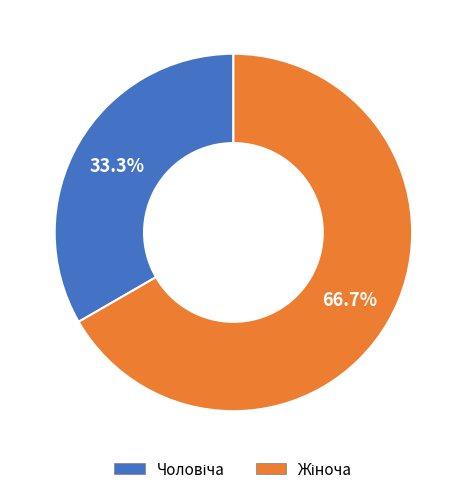

Does any single category account for the majority?

Yes